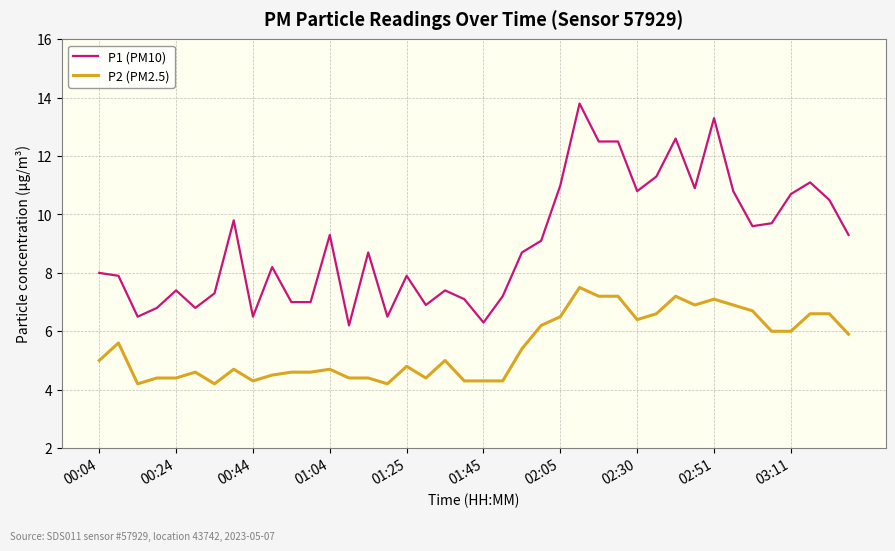

True or false: P2 (PM2.5) and P1 (PM10) cross at least once.

False